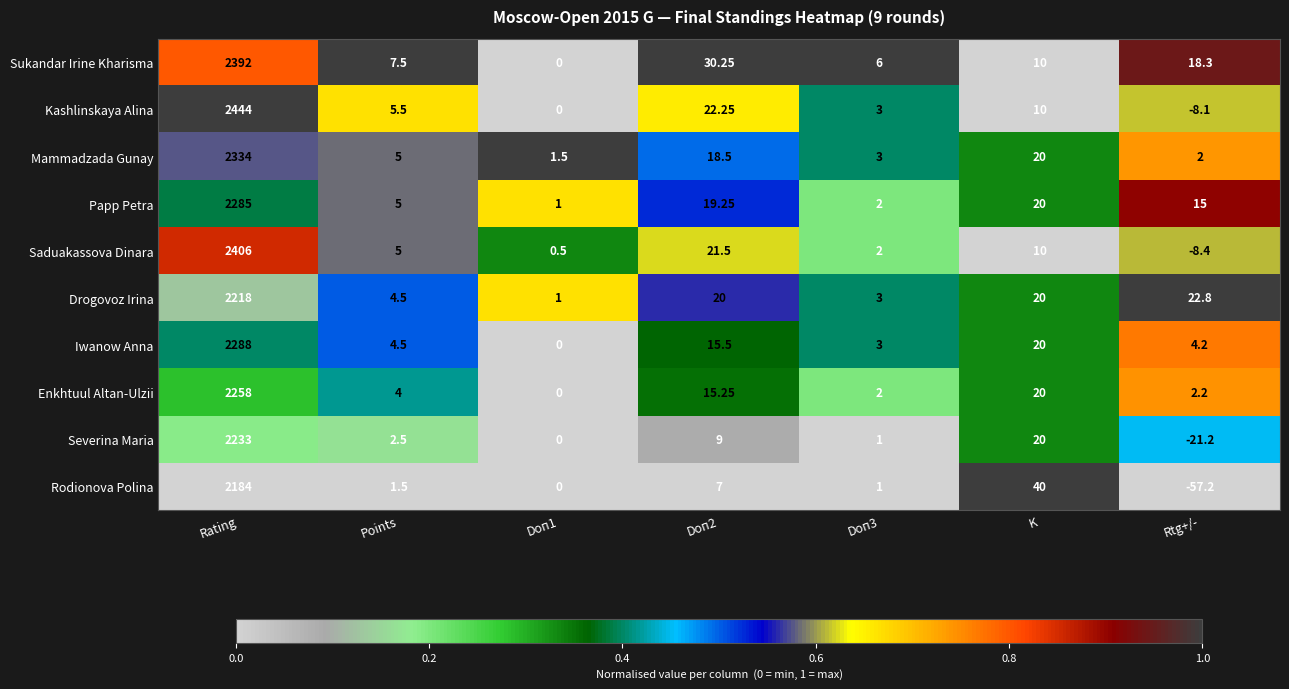

At which category is the sum across all series the highest?

Rating